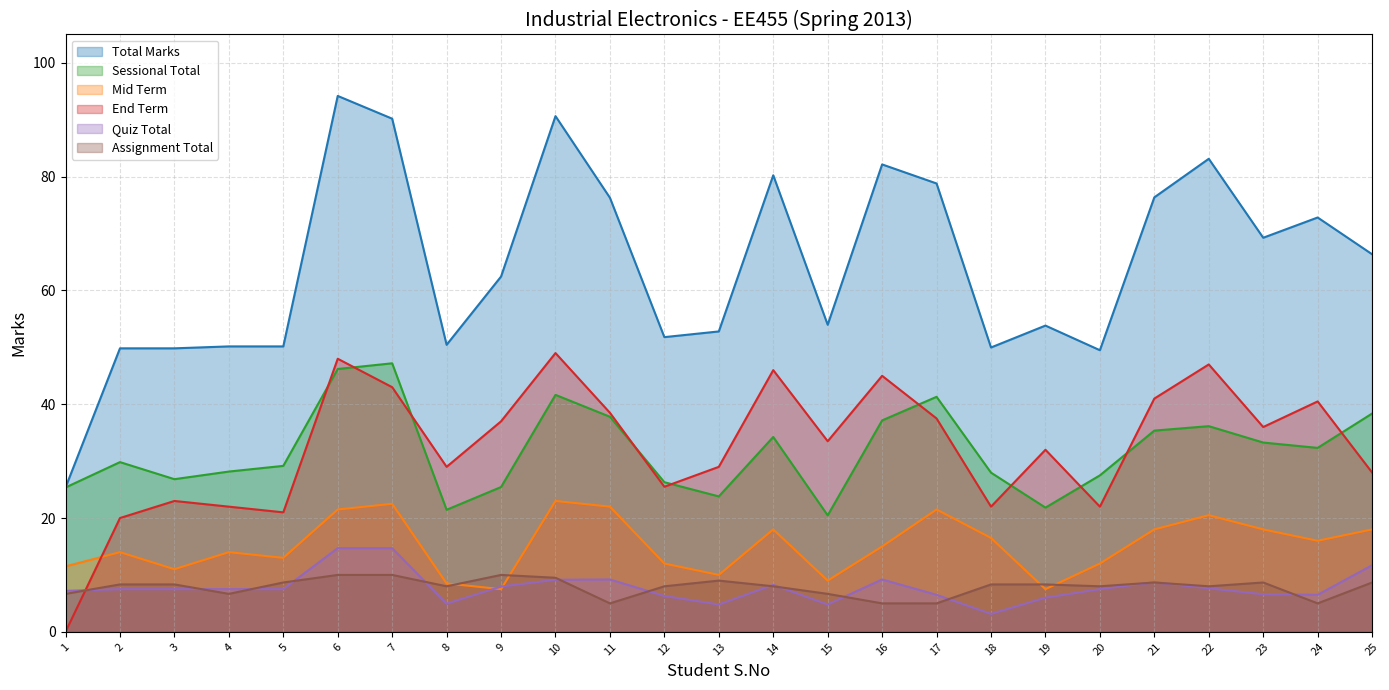

Which has a higher value, 19 or 10?

10